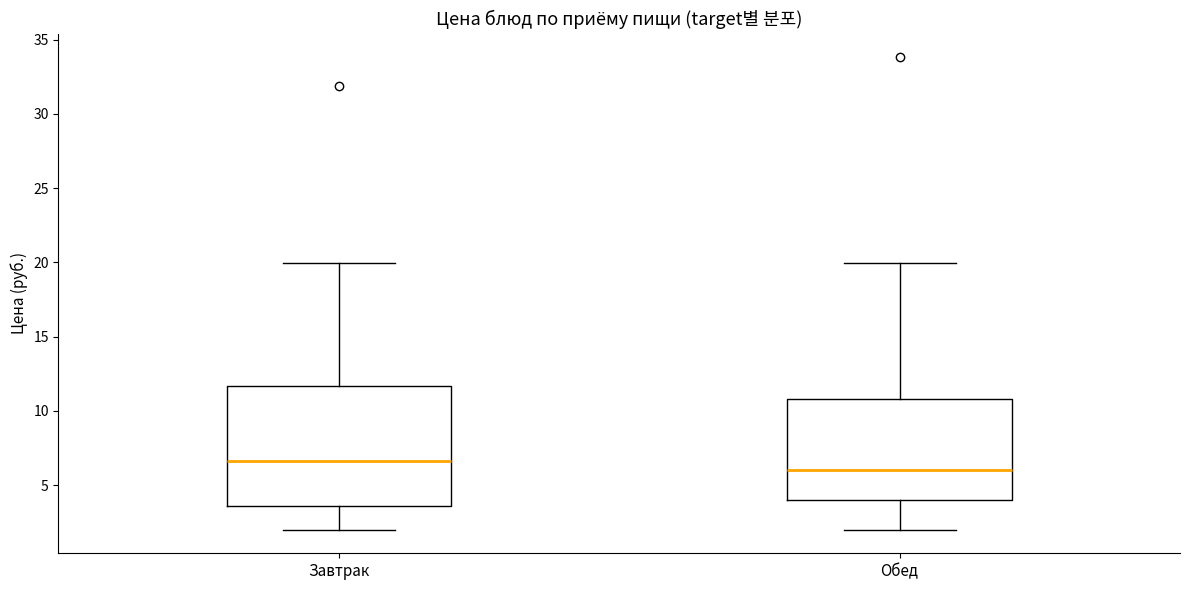

Where does the lower whisker of the box for Обед end on the y-axis? The values are not printed on the chart, so give them approximately, as read against the axis.

2.0